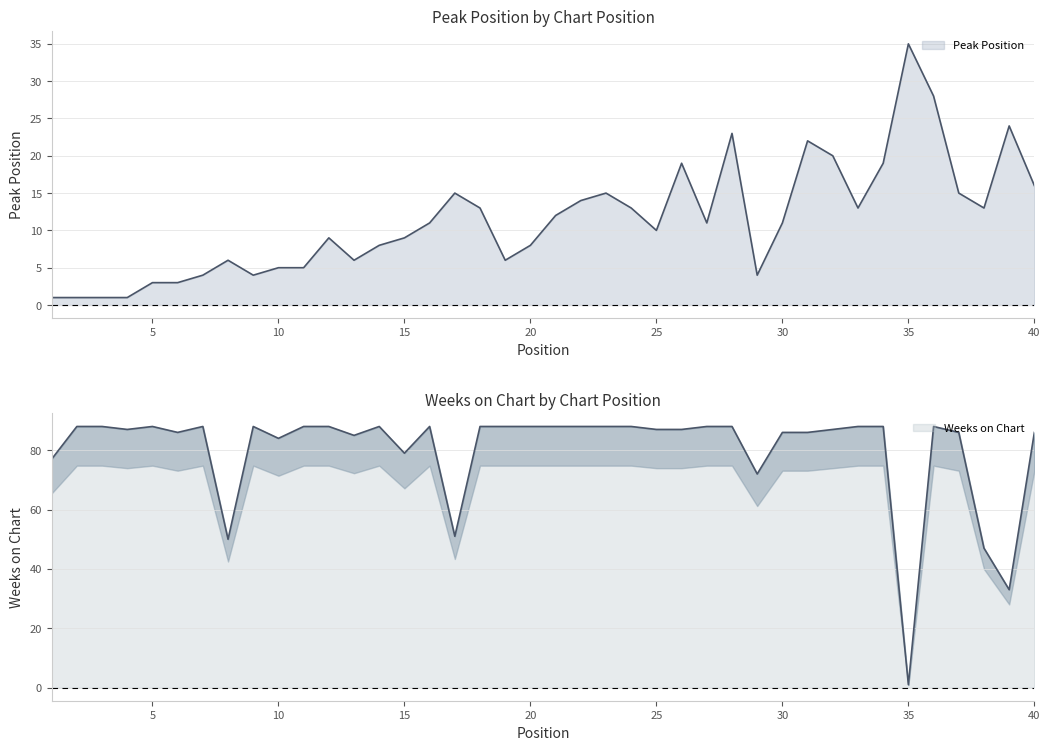

What is the sum of all Peak Position values?

456